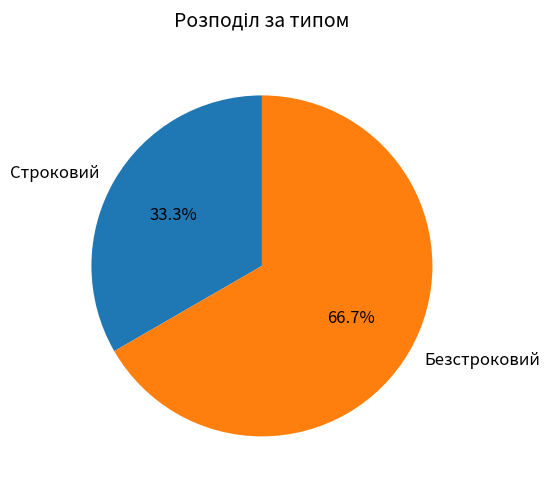

Which has a higher value, Строковий or Безстроковий?

Безстроковий